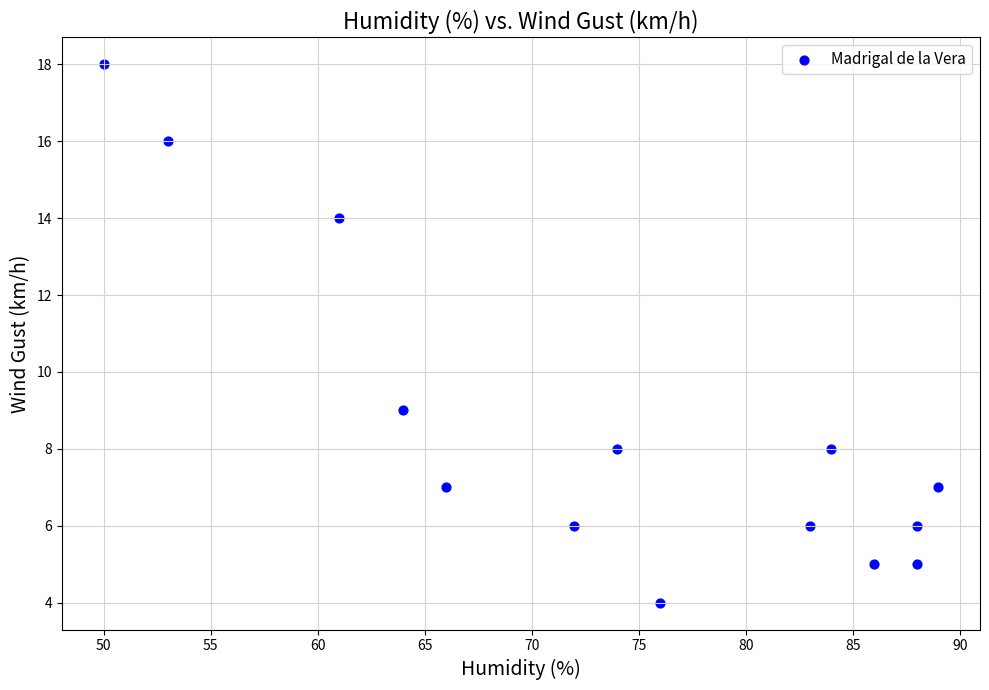

What Y value in the scatter plot is closest to 11?

9